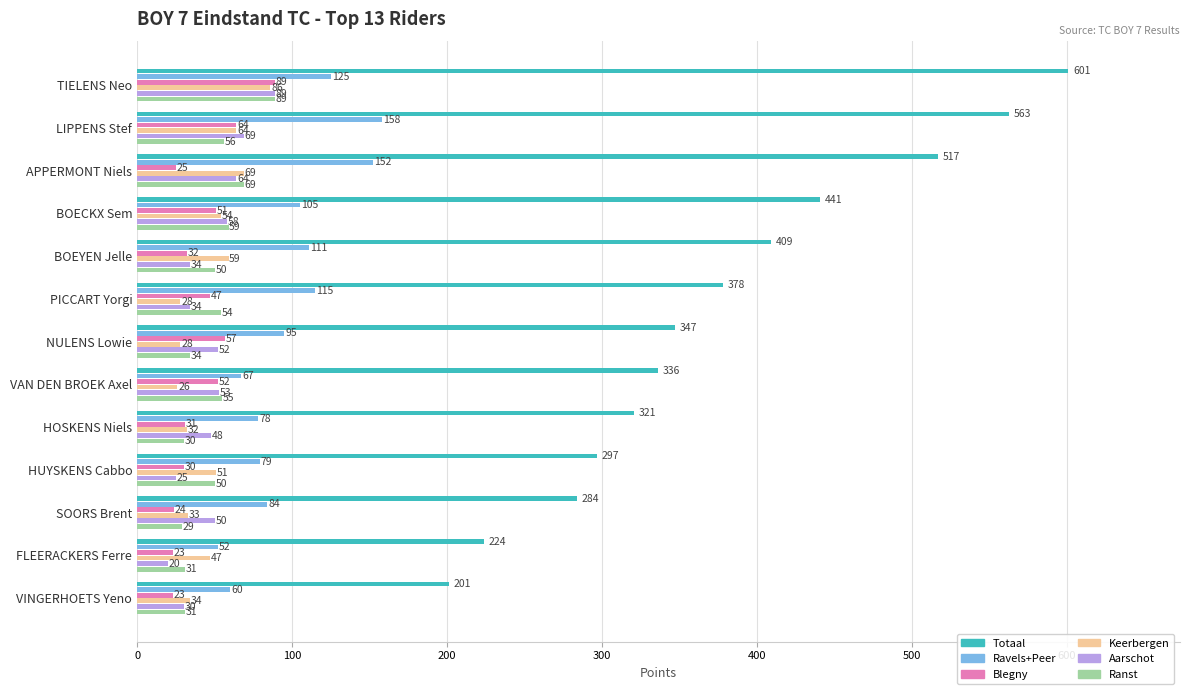

What is the highest value of the Totaal series?

601